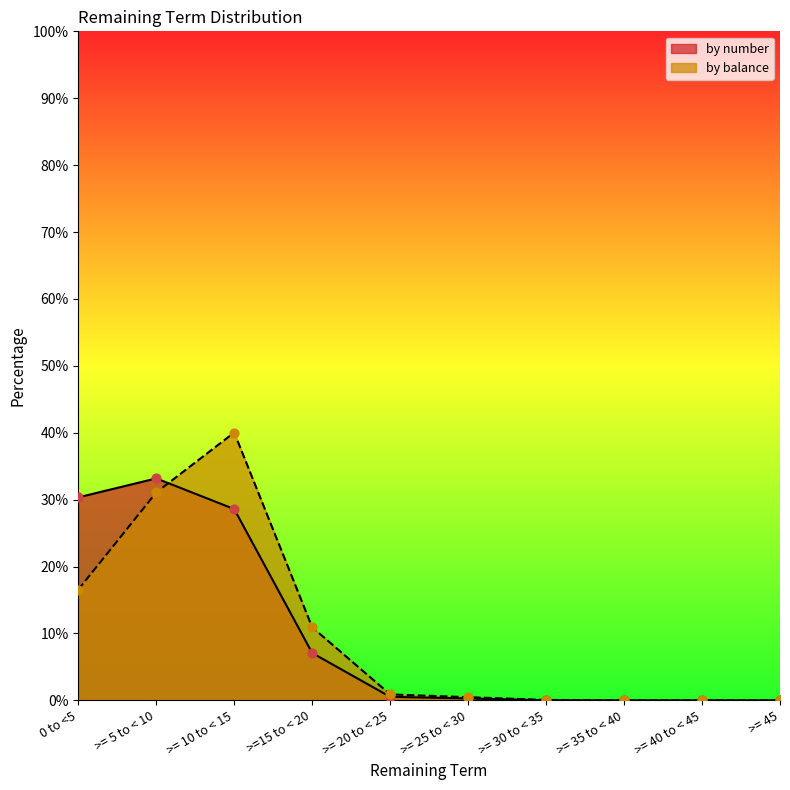

At which category is the sum across all series the highest?

>= 10 to < 15